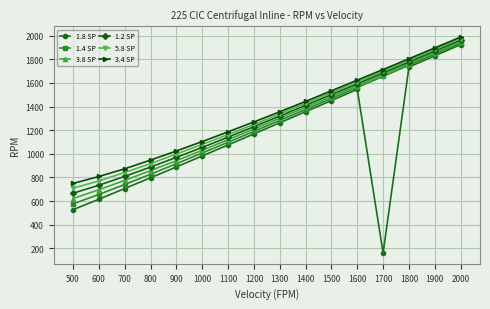

How many values in the 1.8 SP series are below 1169?

8